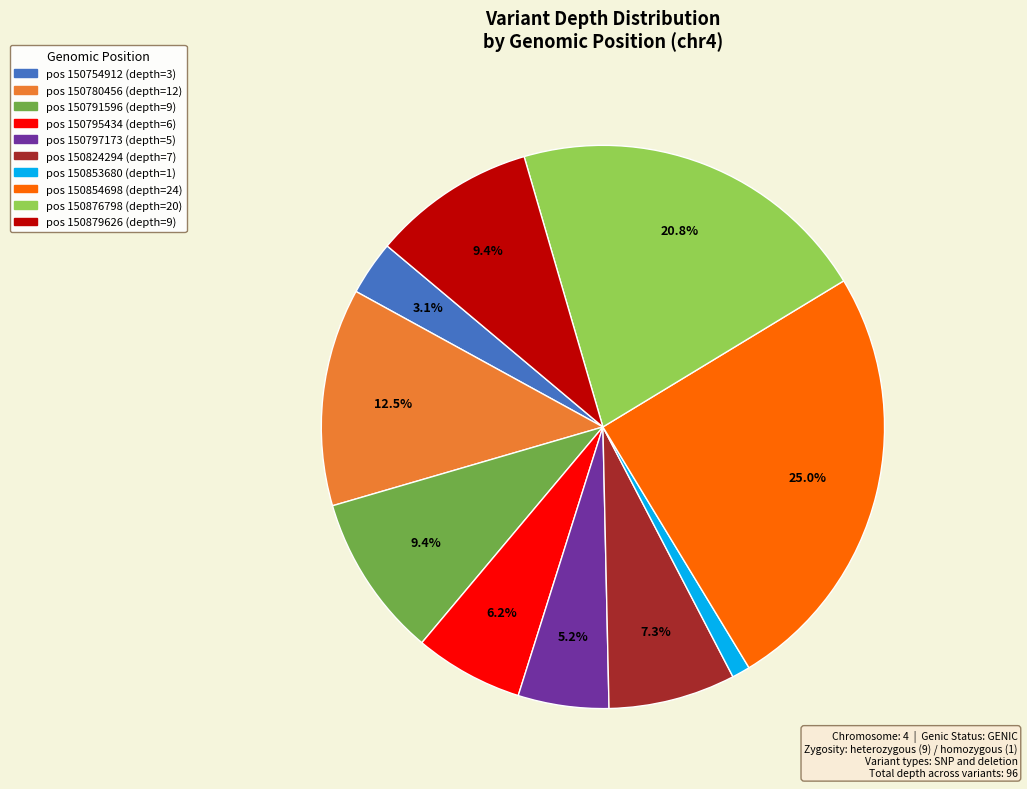

Is there any slice that represents more than half of the pie?

No